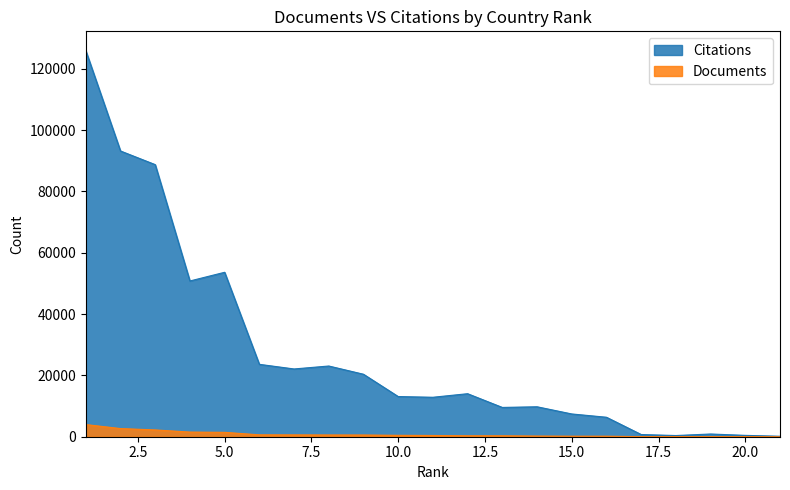

Which category has the lowest value in the Citations series?

21